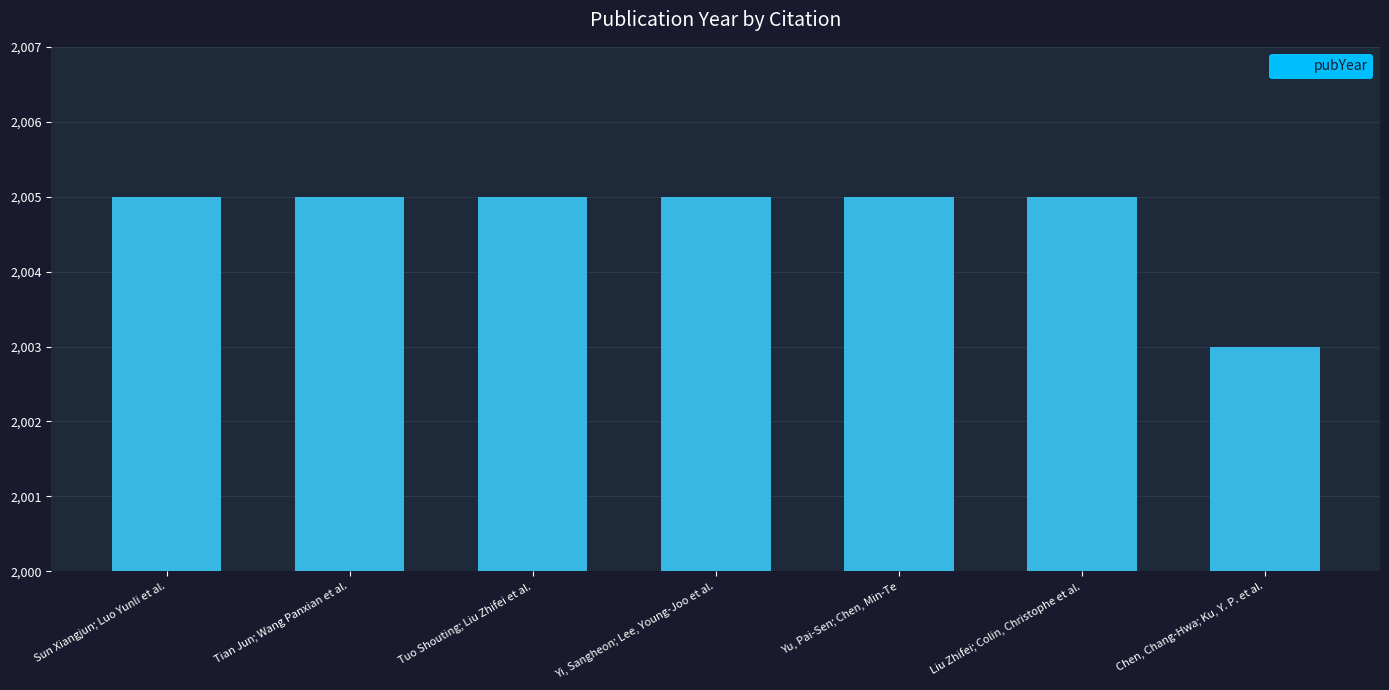

Count the values in the range 2005 to 2006.

6